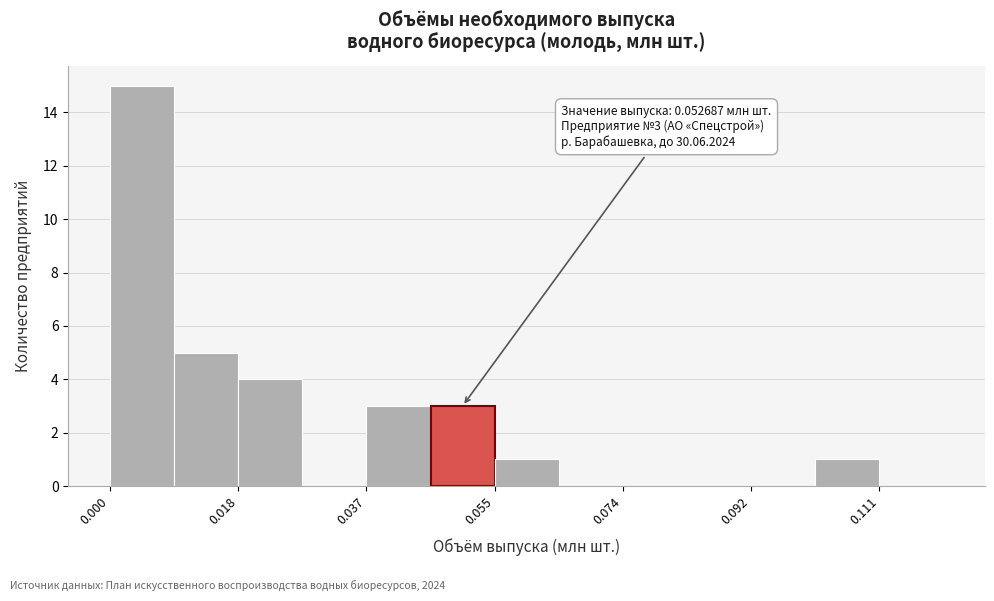

Over which range of the x-axis is the bar tallest?

0.000 to 0.010